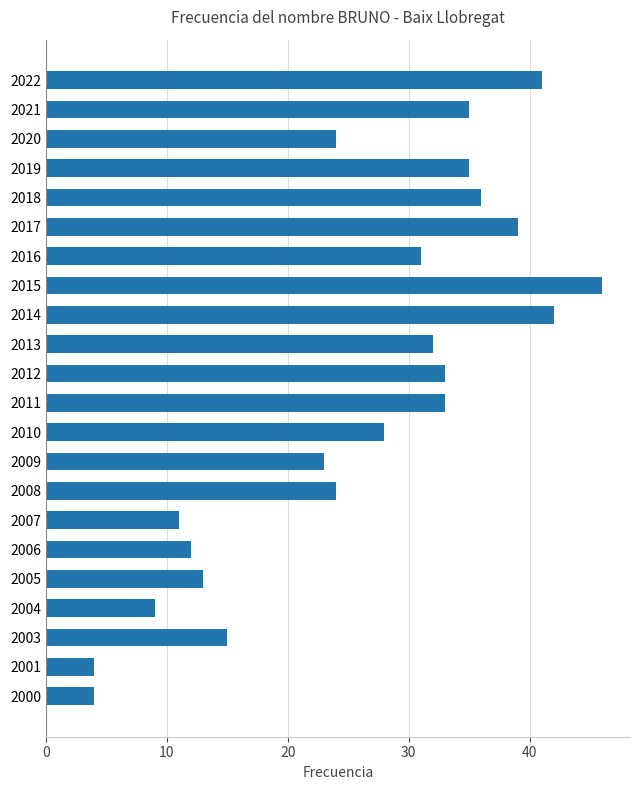

What is the difference between the maximum and minimum values?

42